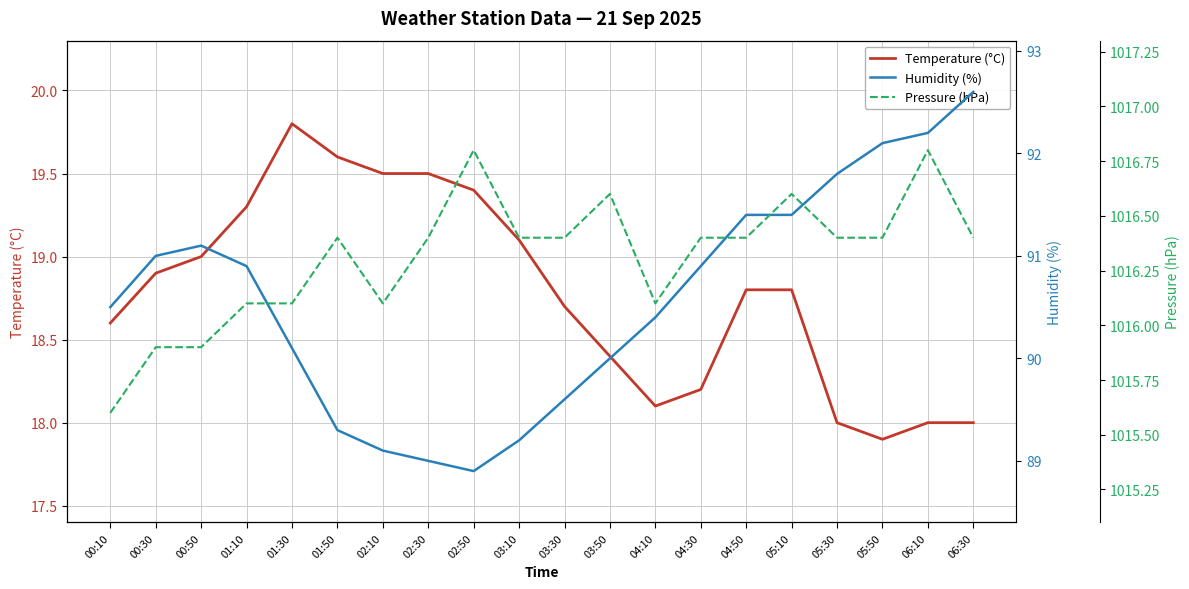

What is the difference between the maximum and second lowest values in the Humidity (%) series?

3.6